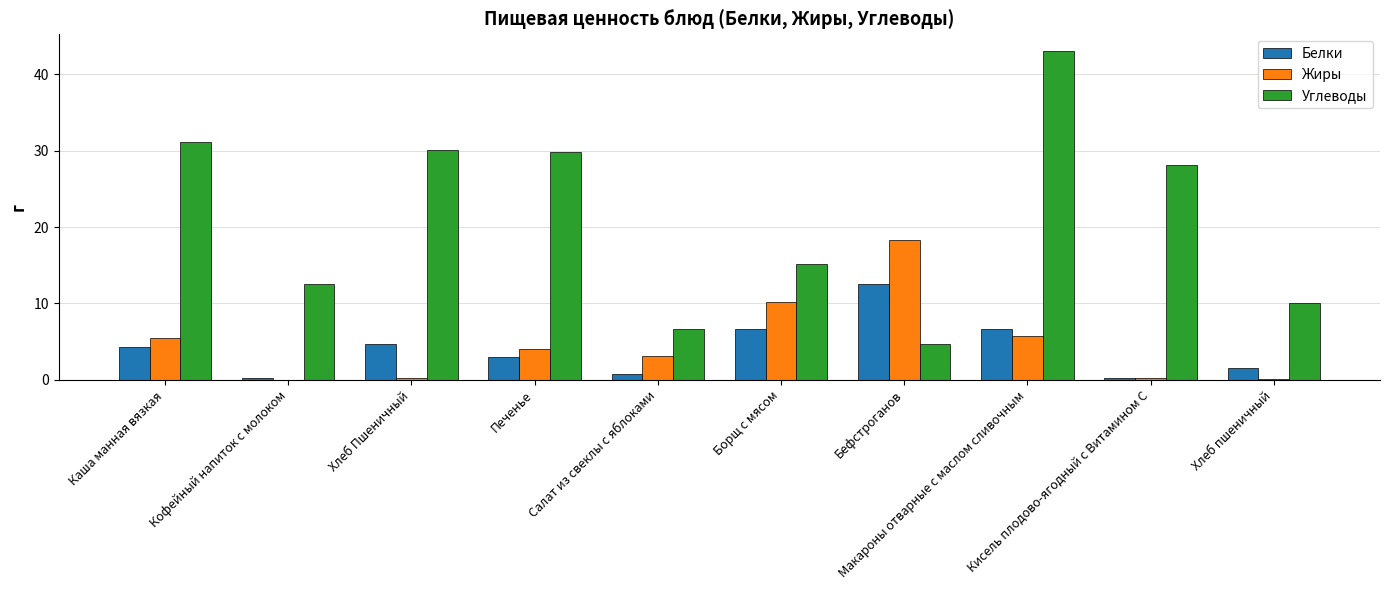

At which label is Углеводы closest to 23?

Кисель плодово-ягодный с Витамином С